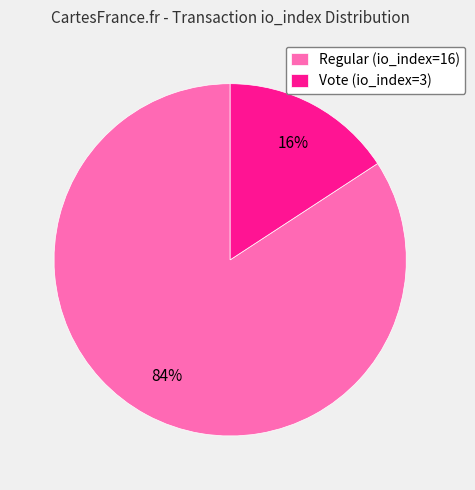

To the nearest percent, what percentage of the pie is Vote (io_index=3)?

16%